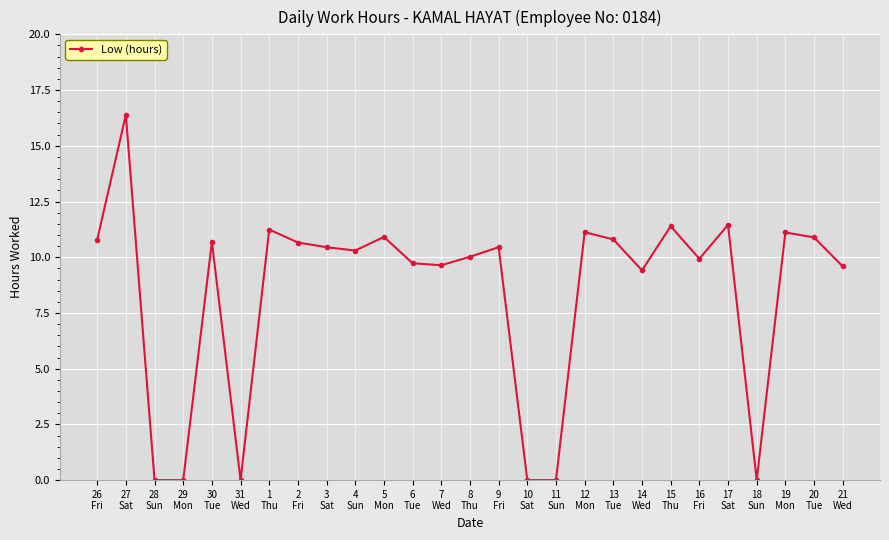

What is the difference between the maximum and minimum values?

16.4